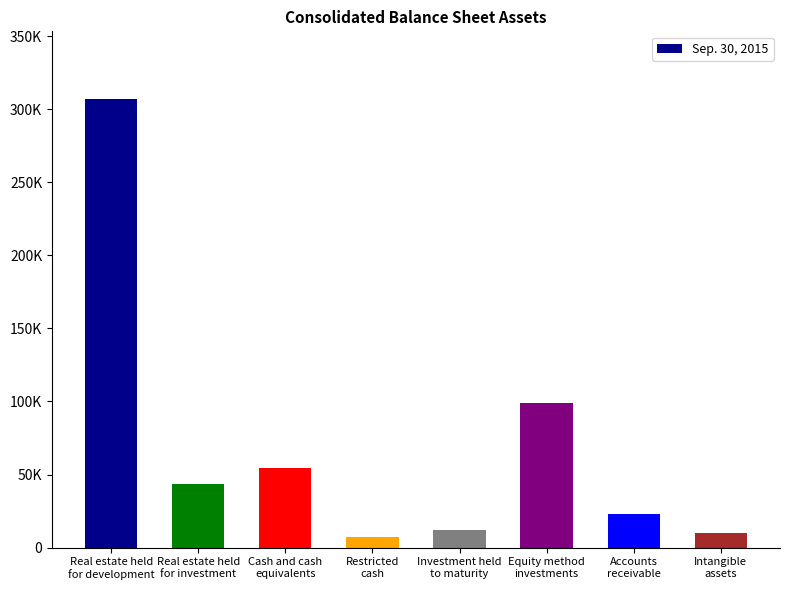

Which label corresponds to the smallest value in the chart?

Restricted
cash